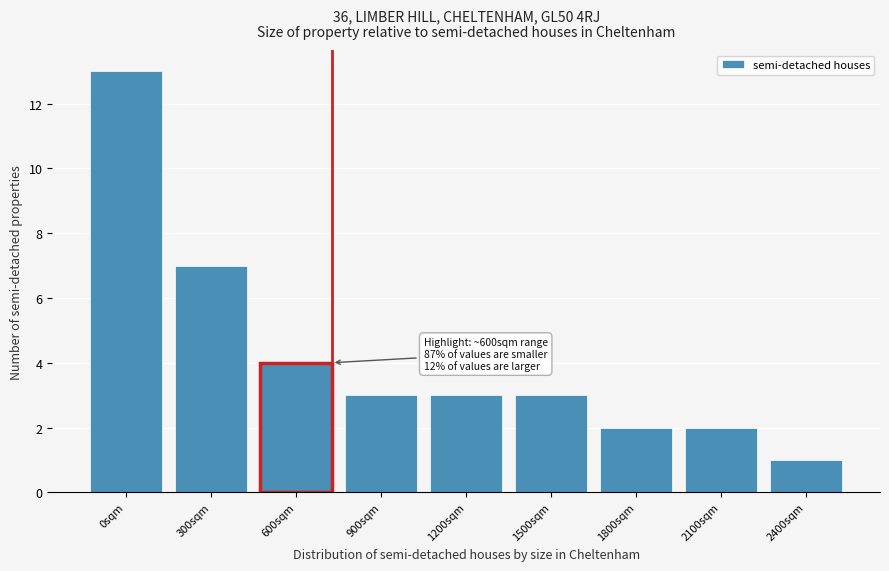

Reading right to left, what are all the values shown in this chart?

1	2	2	3	3	3	4	7	13